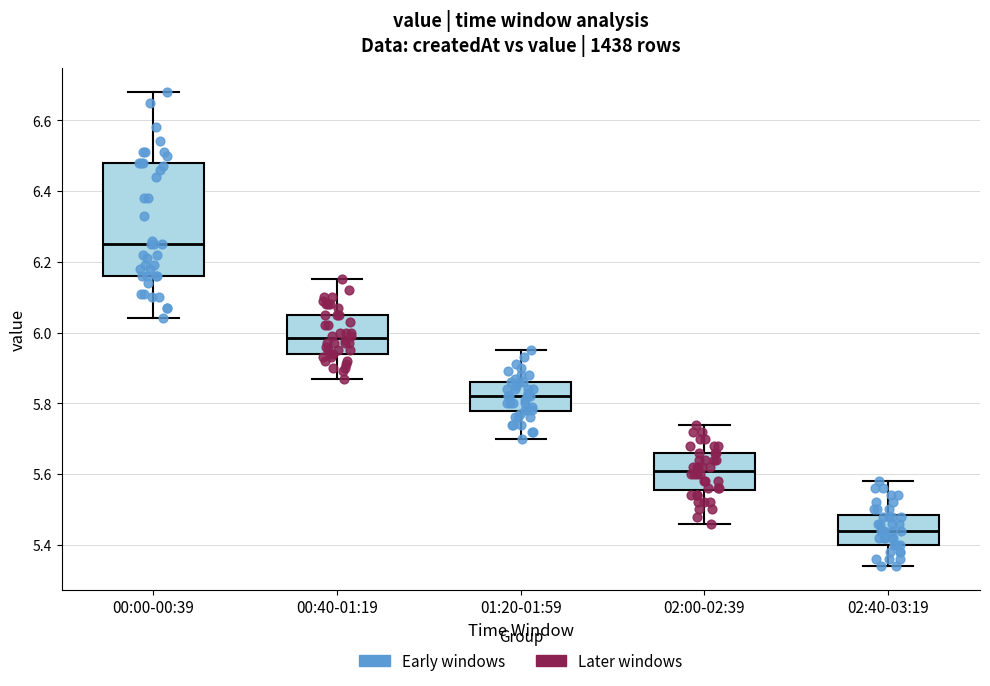

Reading left to right, read every box against the y-axis: the position of its median line, the range the box covers, and the ends of its whiskers. The values are not printed on the chart, so give them approximately, as read against the axis.

00:00-00:39: median 6.26, box 6.16 to 6.48, whiskers 6.04 to 6.68
00:40-01:19: median 5.98, box 5.94 to 6.06, whiskers 5.88 to 6.16
01:20-01:59: median 5.82, box 5.78 to 5.86, whiskers 5.70 to 5.96
02:00-02:39: median 5.62, box 5.56 to 5.66, whiskers 5.46 to 5.74
02:40-03:19: median 5.44, box 5.40 to 5.48, whiskers 5.34 to 5.58